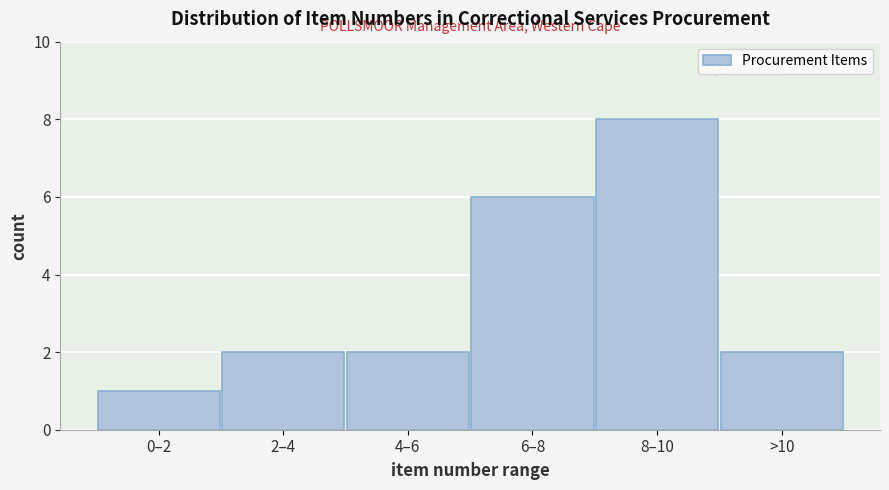

Reading left to right, list all the values displayed in this chart.

1	2	2	6	8	2